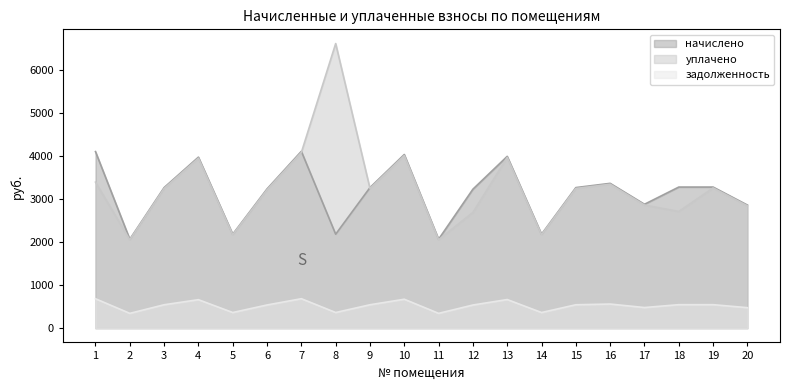

True or false: начислено has a value of 1393.0 at 16.

False